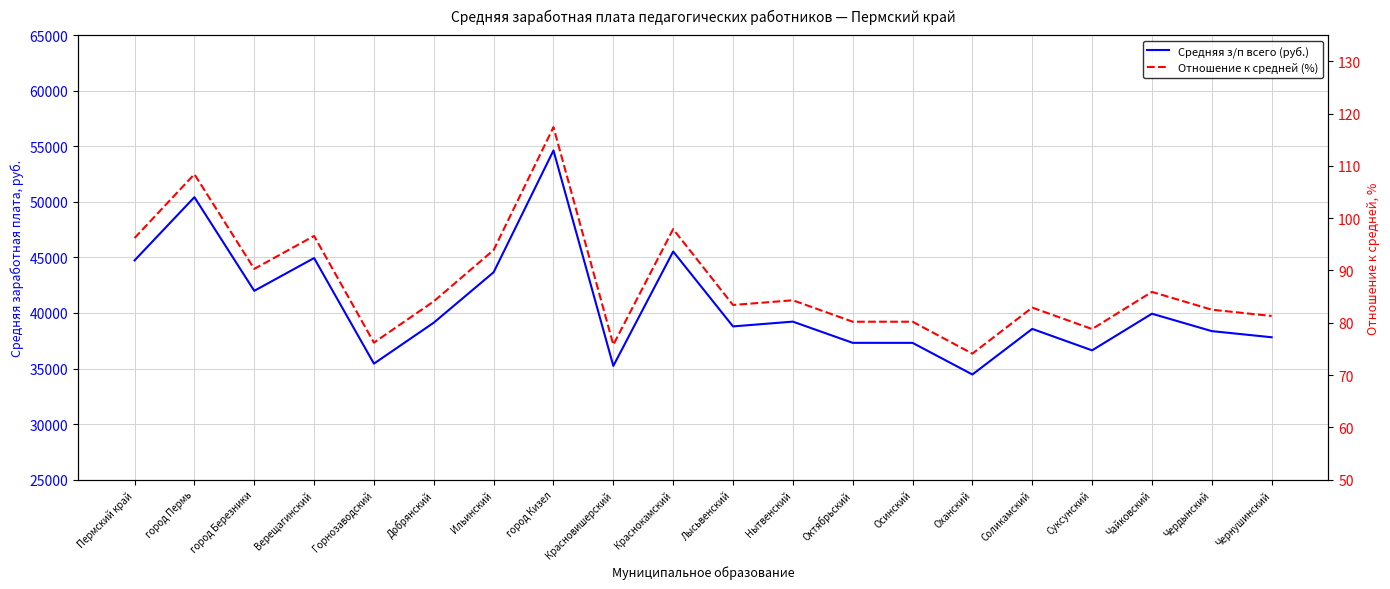

At which label does Средняя з/п всего (руб.) reach its minimum?

Оханский